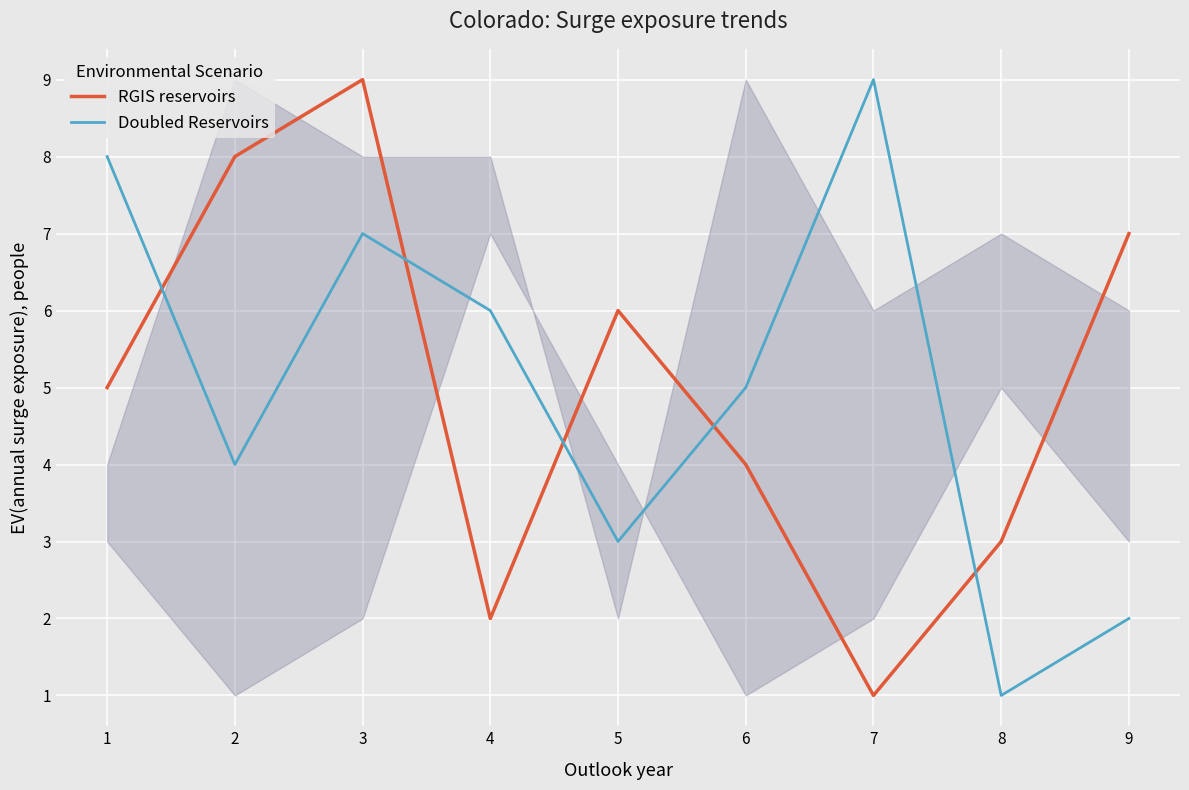

True or false: RGIS reservoirs has a value of 8 at 0.

False